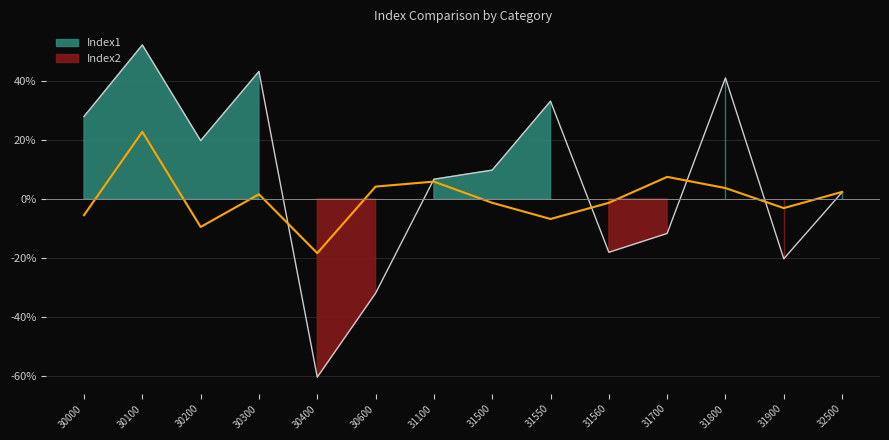

What is the value of the Index1 point at the 5th from the left?

-60.5